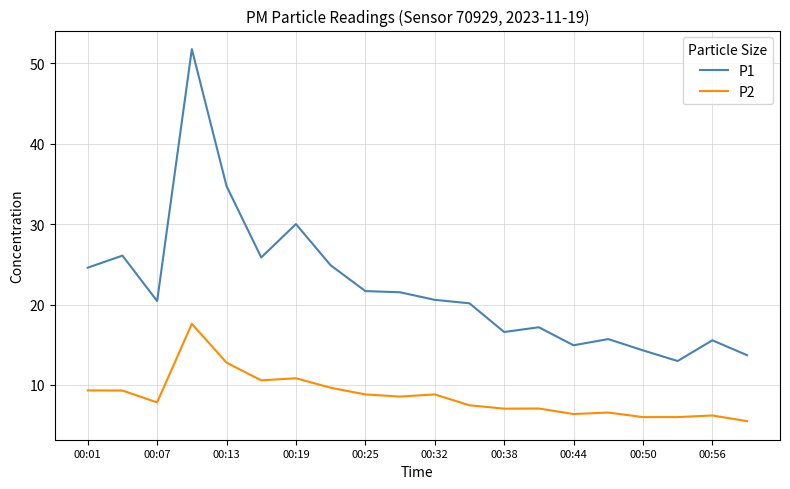

True or false: P1 and P2 cross at least once.

False